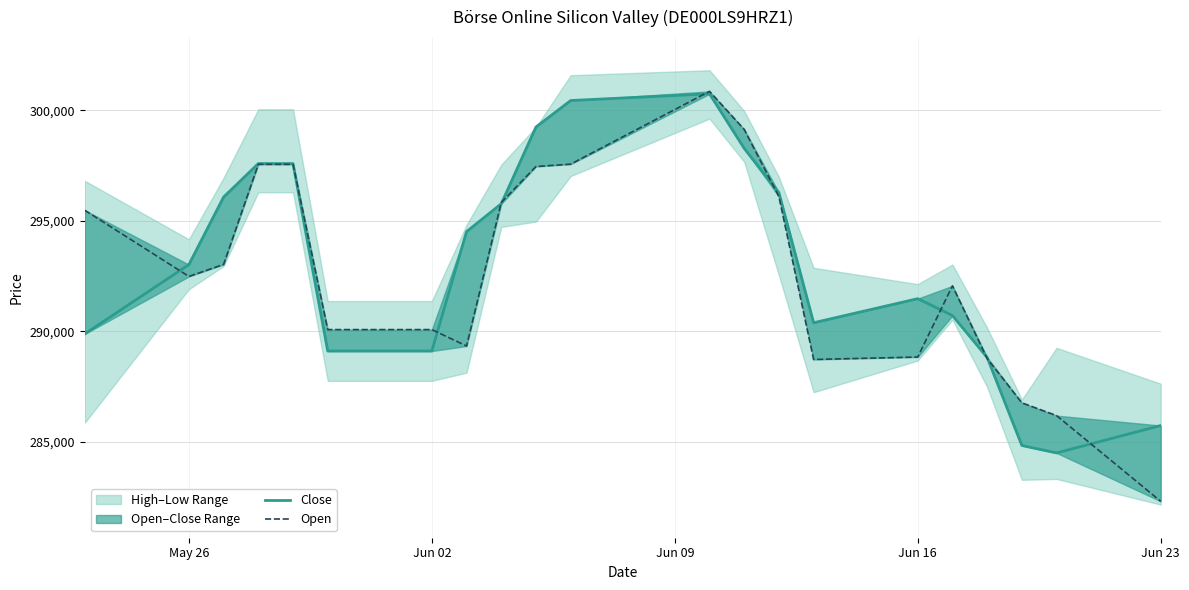

Which series has the widest spread of values?

Open